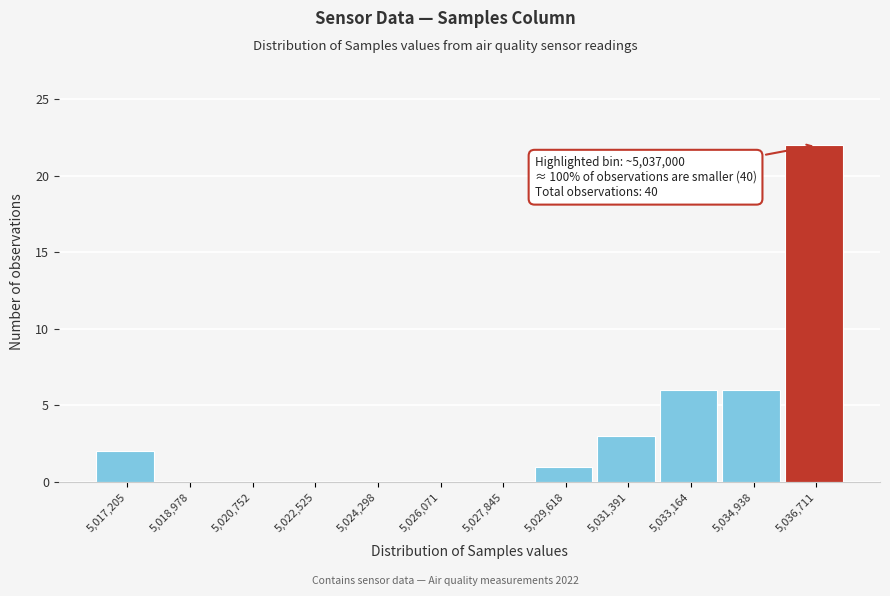

Over which range of the x-axis is the bar tallest?

5035800 to 5037600